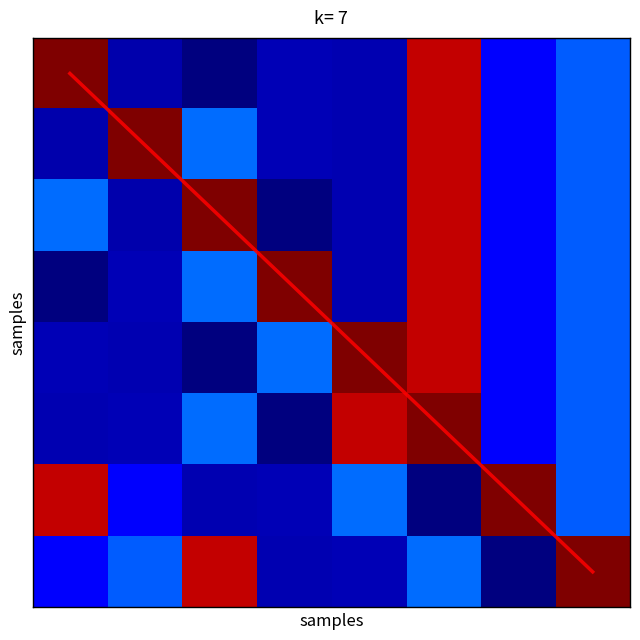

Between 7 and 1, which is larger?

7